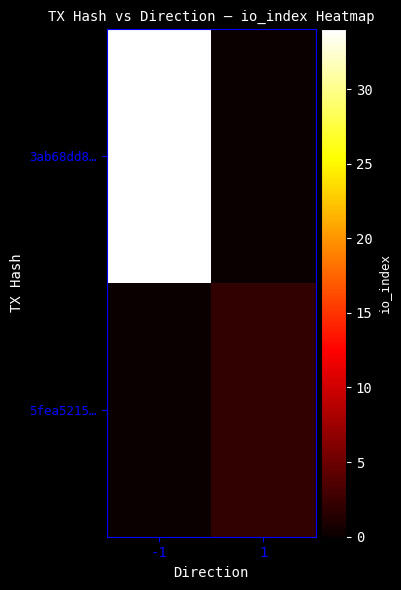

Reading left to right, transcribe all the data shown in this chart.

3ab68dd8…: -1=34	1=0
5fea5215…: -1=0	1=2